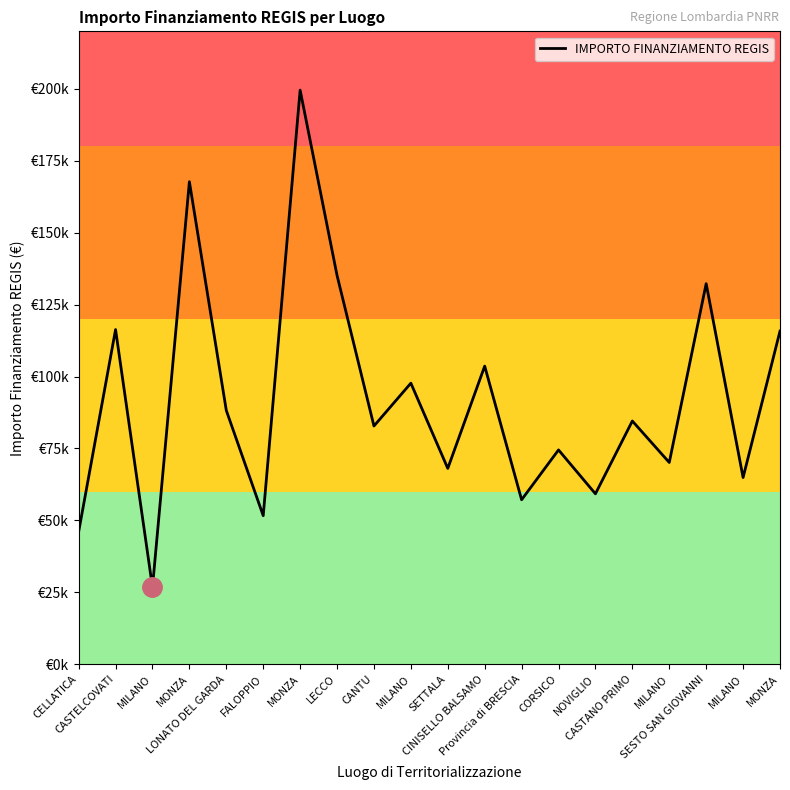

What is the difference between the maximum and minimum values?

172837.8